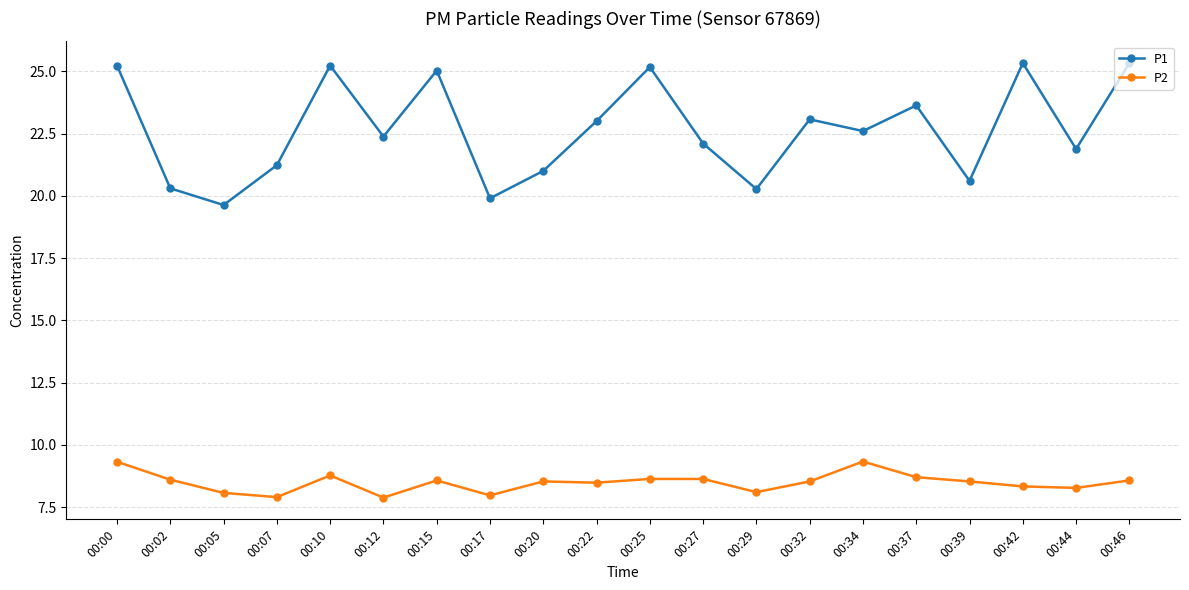

In P2, how many points are lower than both neighbors (excluding endpoints)?

6